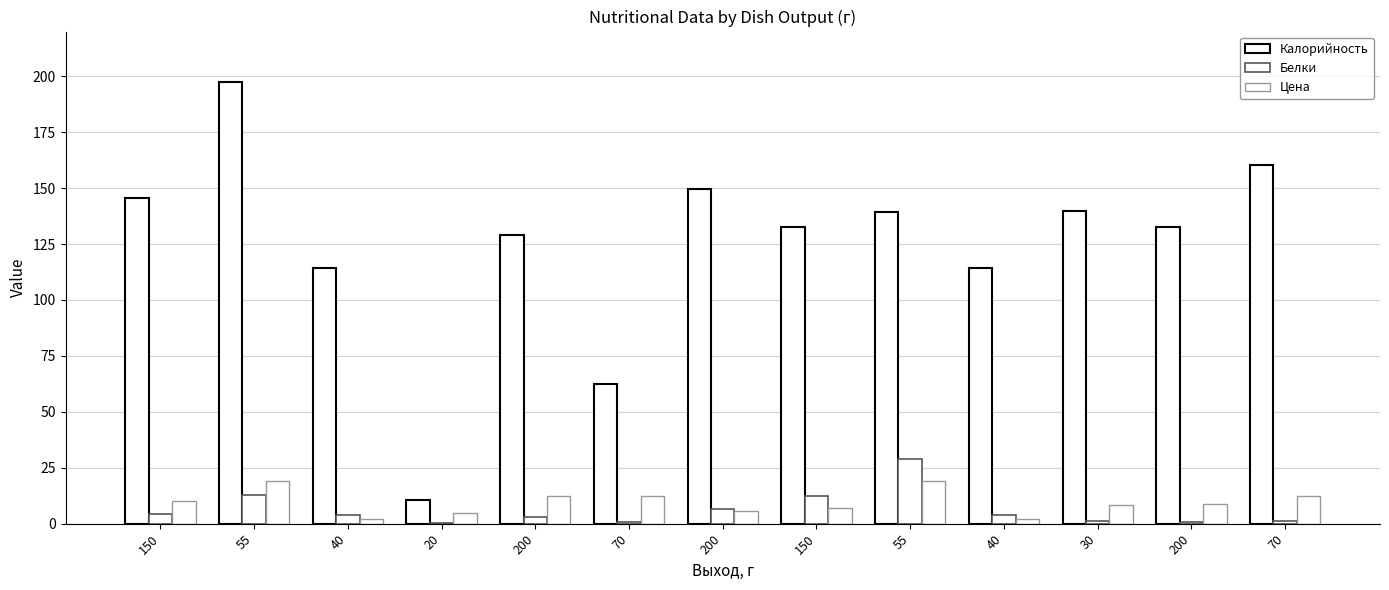

Reading left to right, extract all data points from this chart.

Калорийность: 150=145.5	55=197.3	40=114.1	20=10.4	200=129.0	70=62.5	200=149.5	150=132.4	55=139.2	40=114.1	30=140.0	200=132.8	70=160.5
Белки: 150=4.5	55=13.0	40=3.8	20=0.4	200=3.0	70=0.9	200=6.5	150=12.3	55=28.9	40=3.8	30=1.2	200=0.7	70=1.2
Цена: 150=10.2	55=18.9	40=2.1	20=5.0	200=12.6	70=12.4	200=5.6	150=7.2	55=18.9	40=2.1	30=8.1	200=8.6	70=12.4